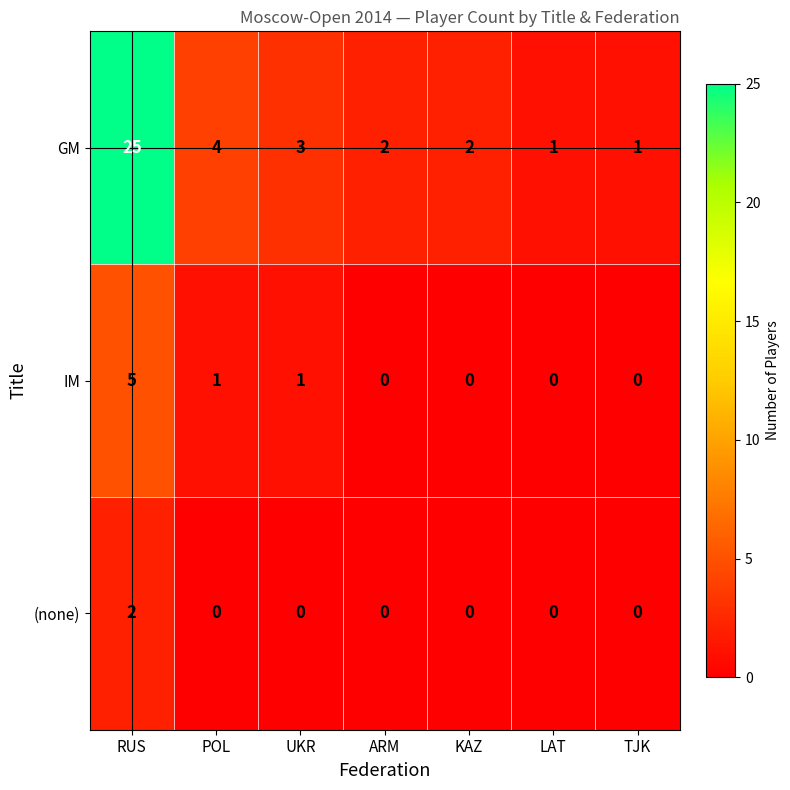

List the series in order of their peak value, lowest first.

(none), IM, GM